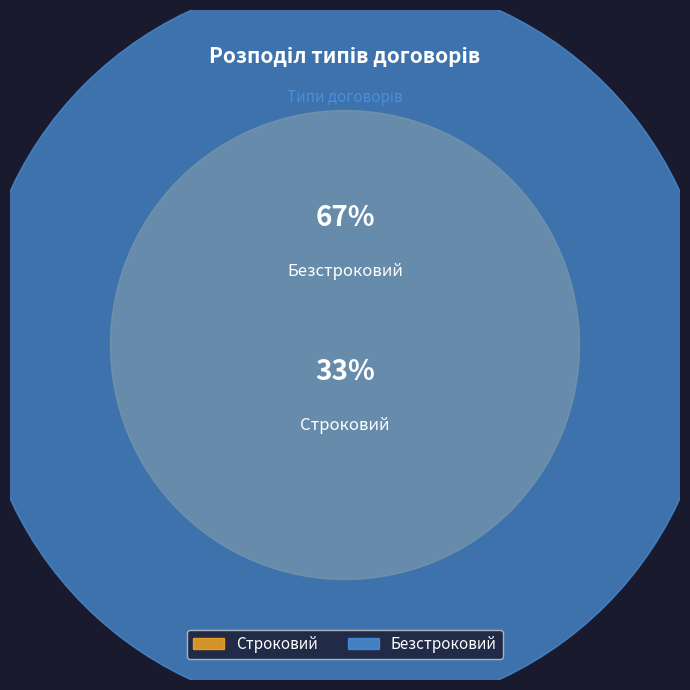

Which category has the biggest portion of the pie?

Безстроковий